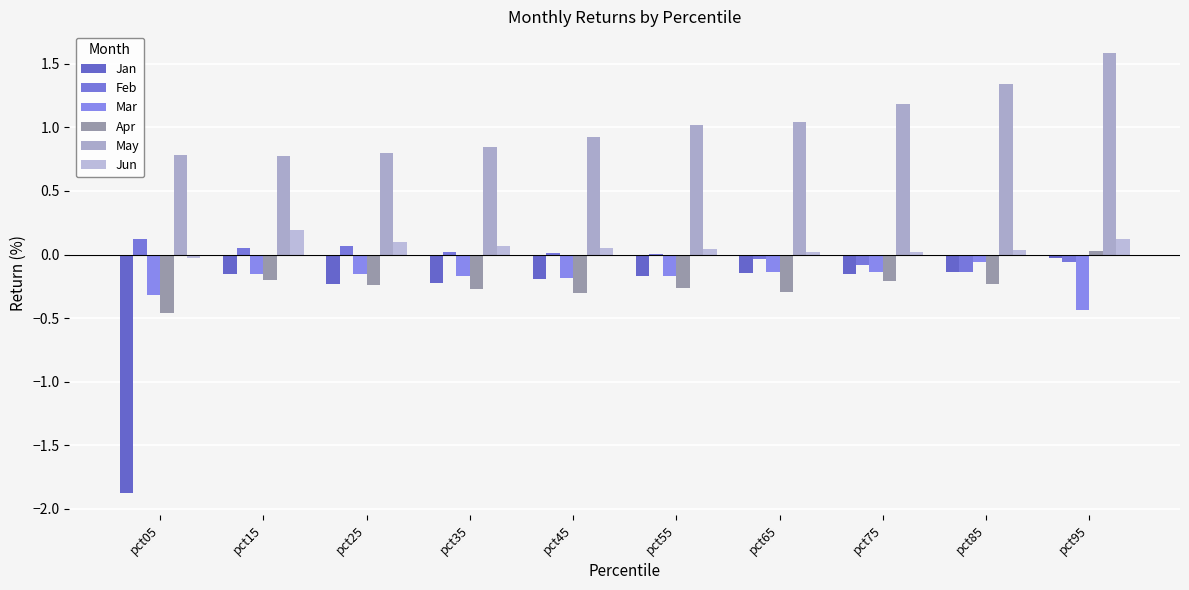

What is the spread (max minus min) of values at pct35?

1.1